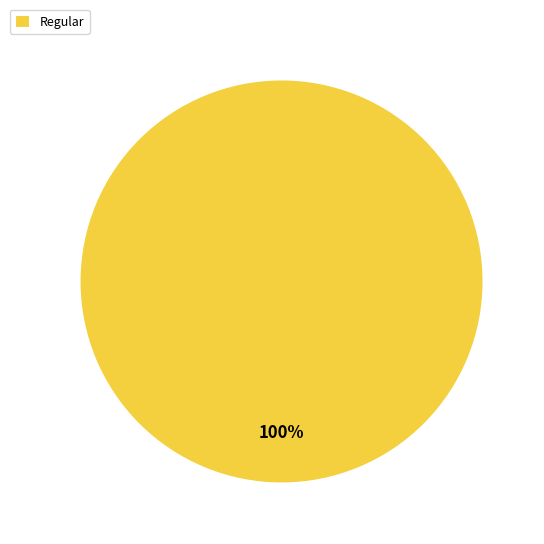

Rank the categories by value from highest to lowest.

Regular